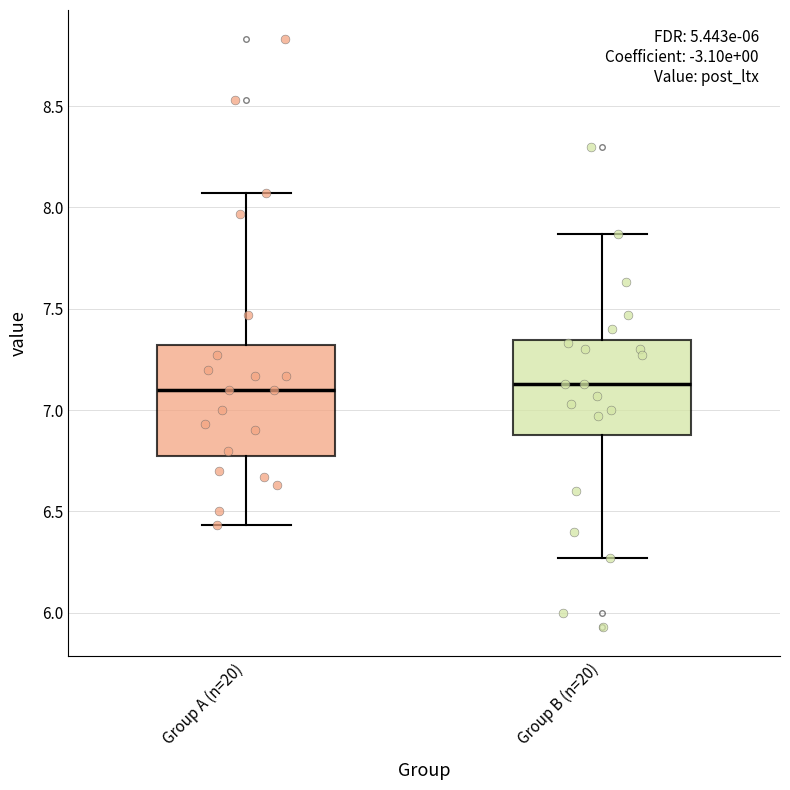

Comparing the boxes themselves (not the whiskers), which one is the tallest?

Group A (n=20)